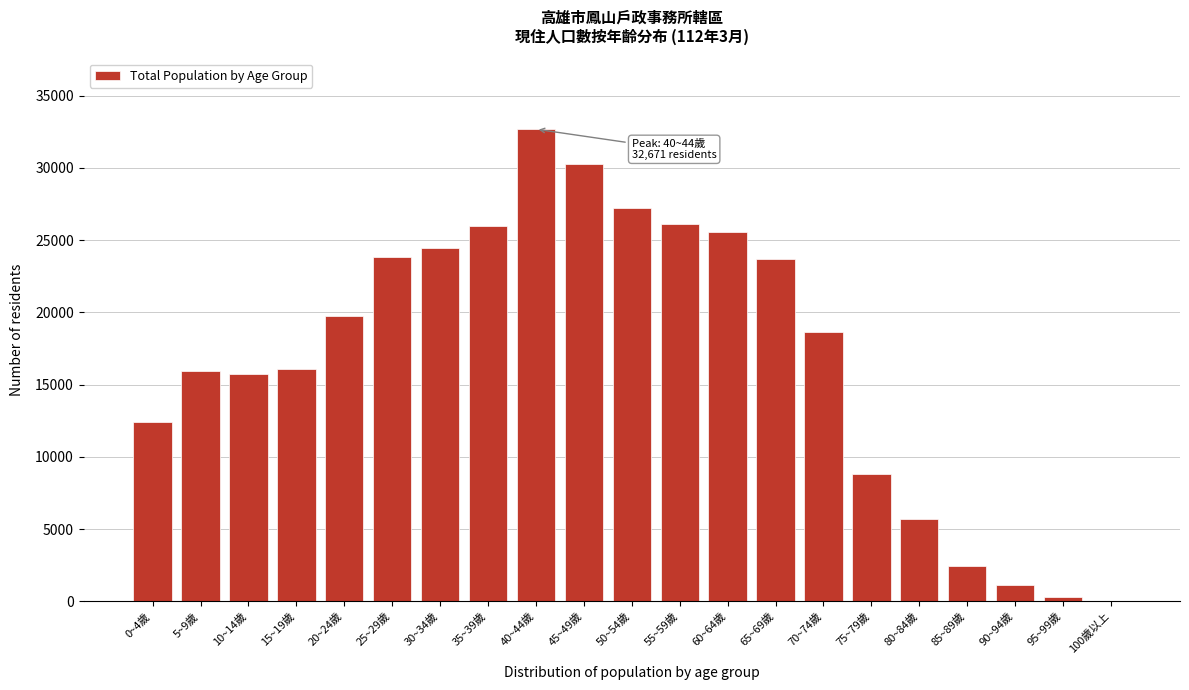

What is the maximum value shown in the chart?

32671